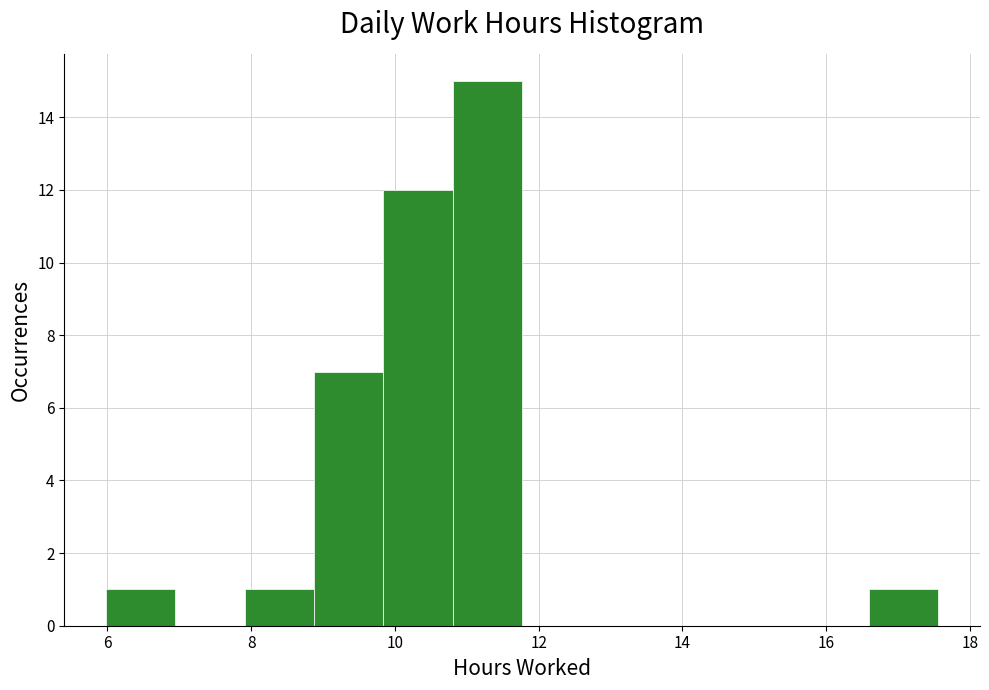

What is the height of the bar covering 16.6 to 17.6 on the x-axis? Neither the bar edges nor the heights are printed on the chart, so give them approximately, as read against the axes.

1